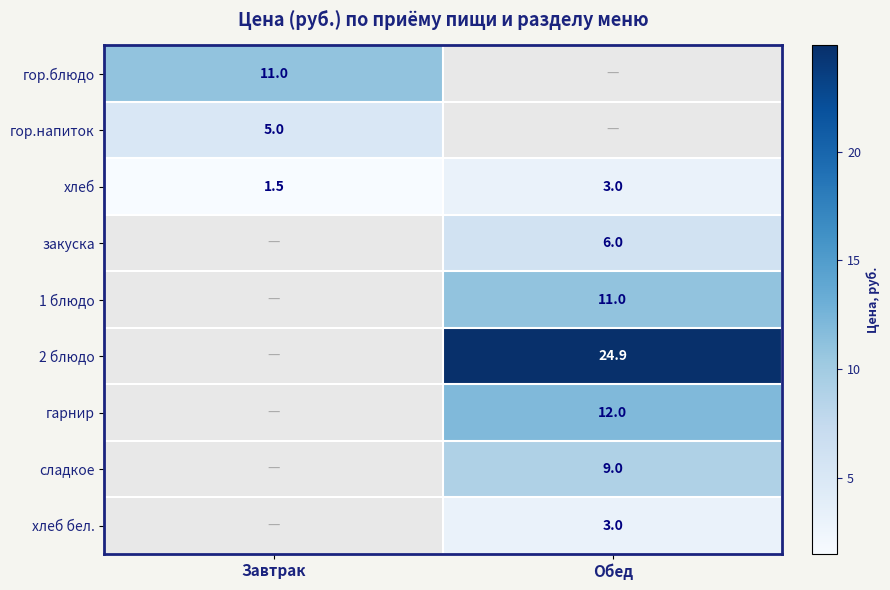

What is the spread (max minus min) of values at Завтрак?

9.5